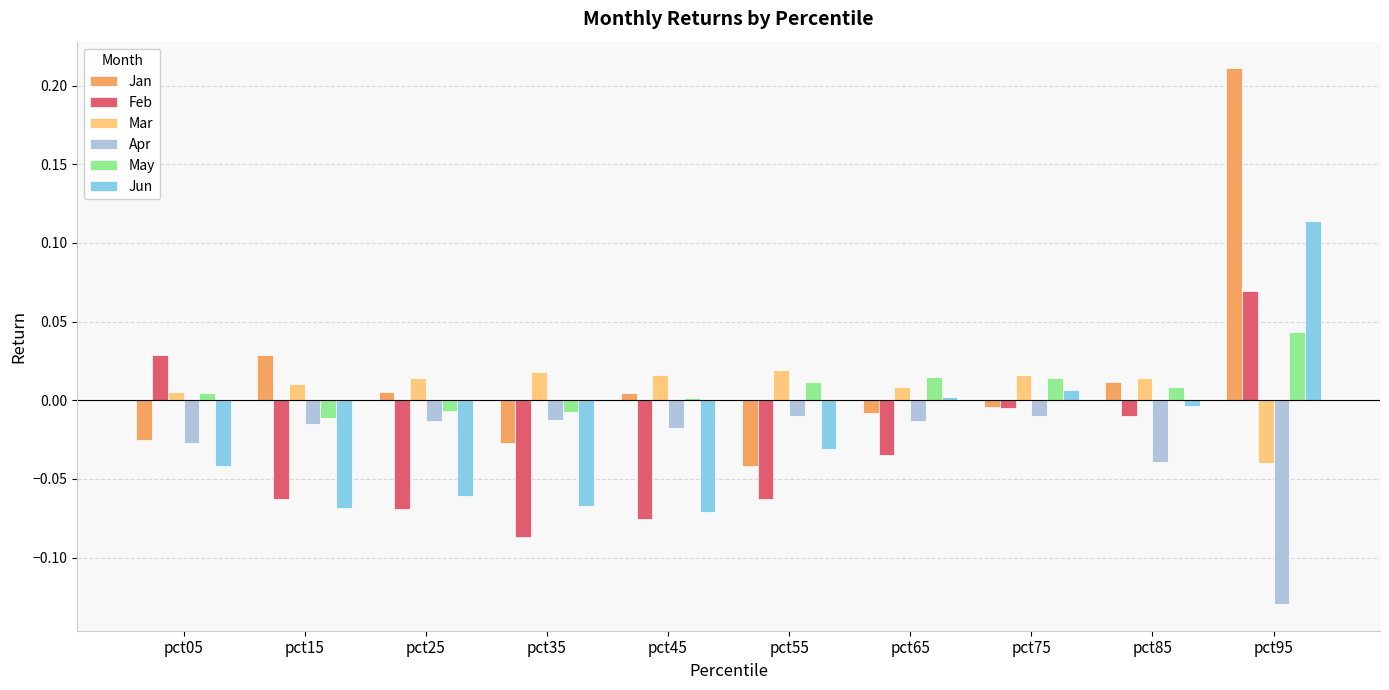

How many positive values does the Feb series have?

2